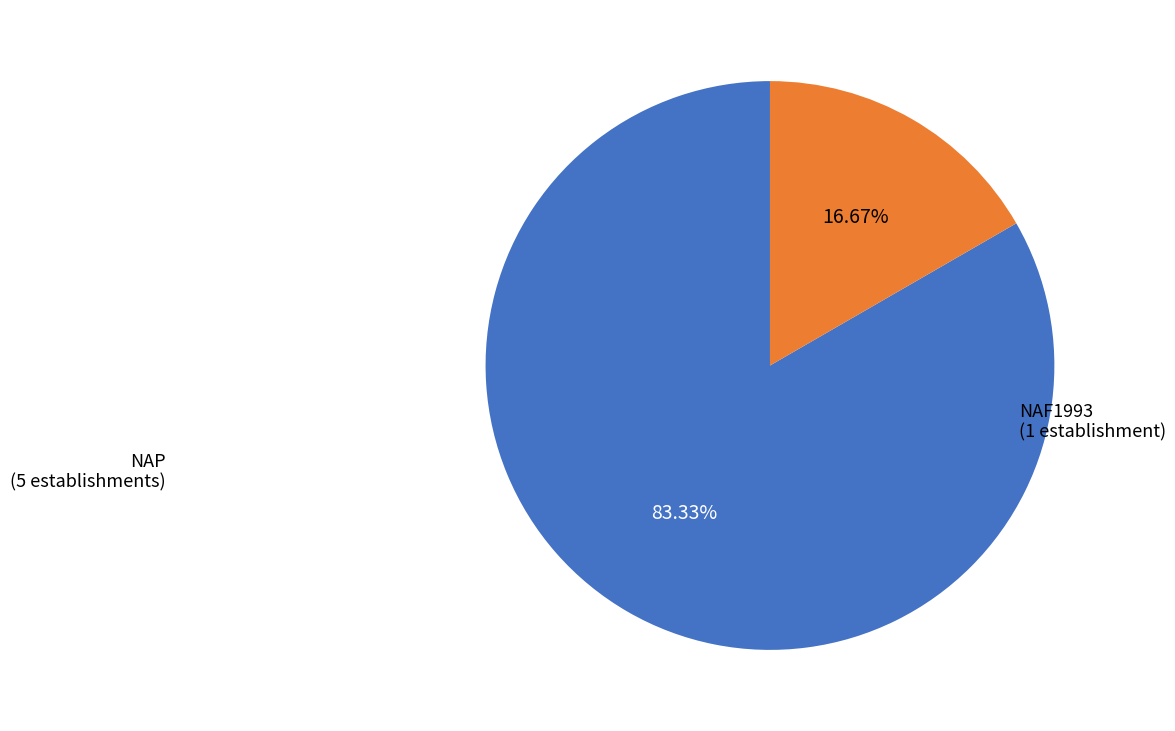

Is there any slice that represents more than half of the pie?

Yes